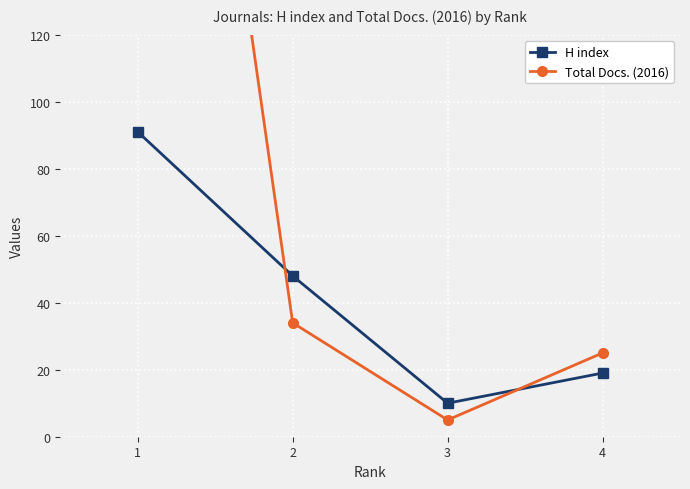

What is the value of the H index point at the 3rd from the left?

10